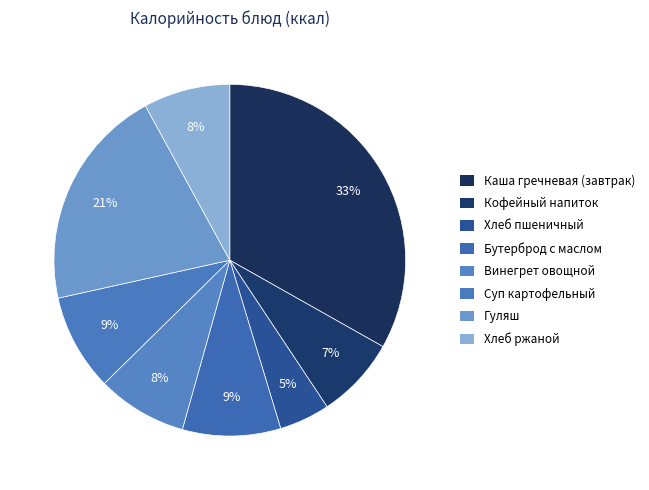

What percentage is the Хлеб ржаной slice, to the nearest percent?

8%